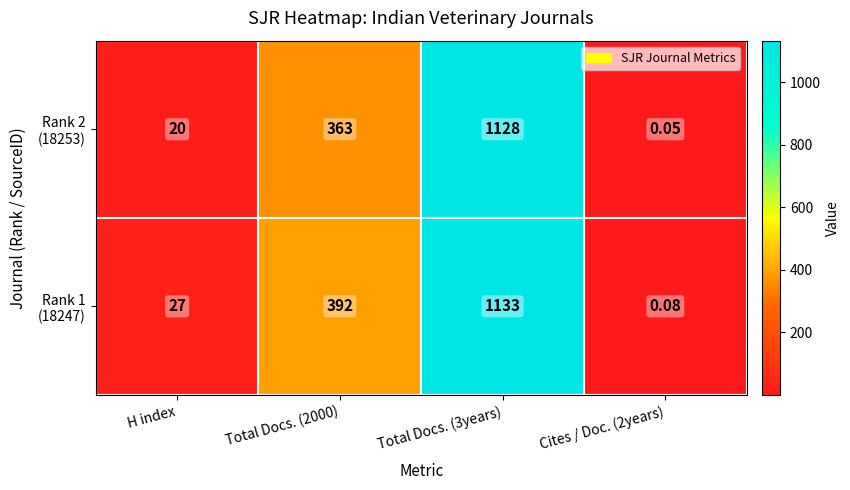

Count the number of data series in this chart.

2